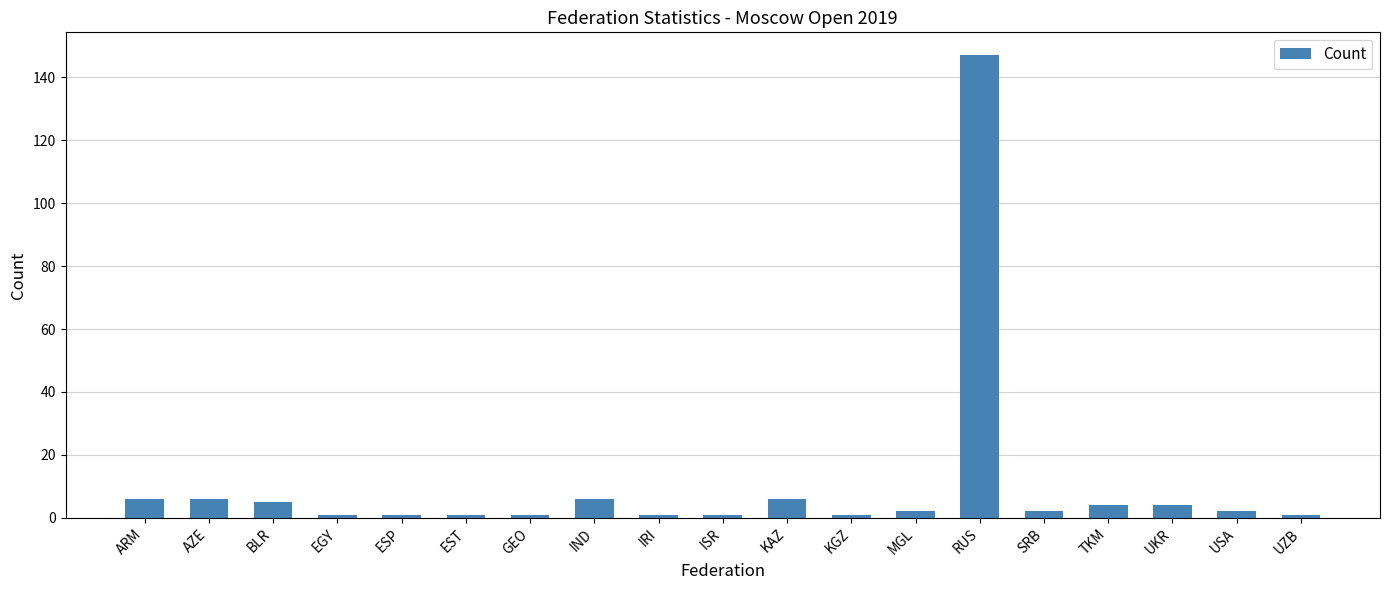

What is the difference between the maximum and second lowest values?

146